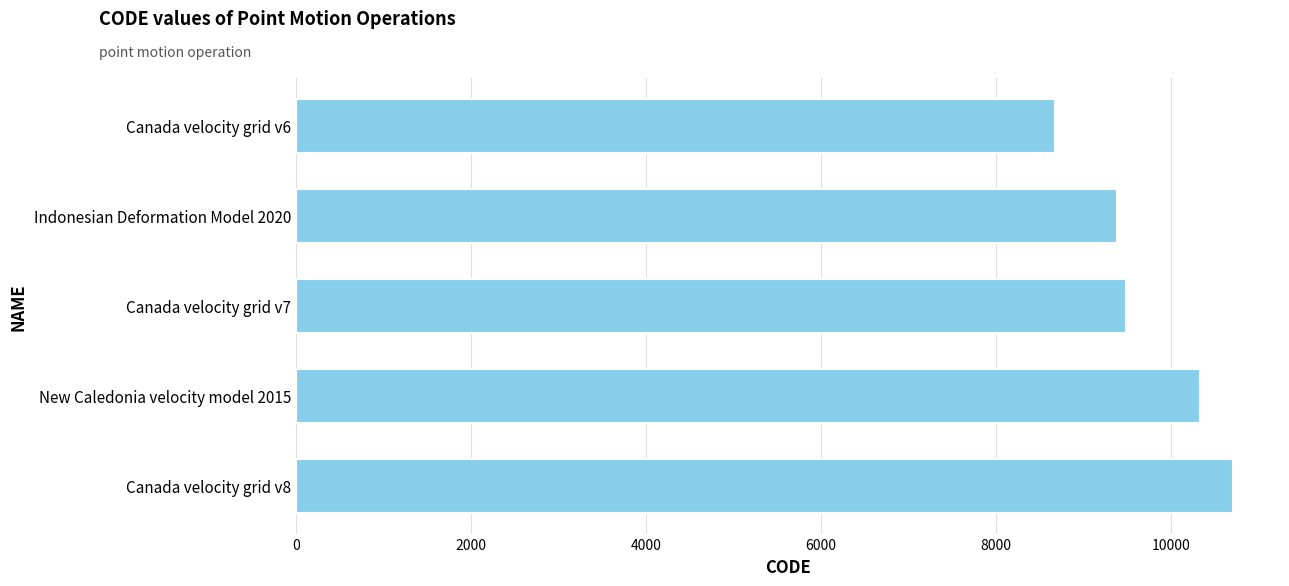

Is it true that the value at Canada velocity grid v6 is 12539?

False